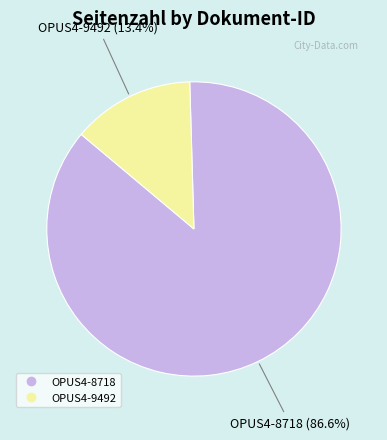

Count the number of slices in the pie.

2